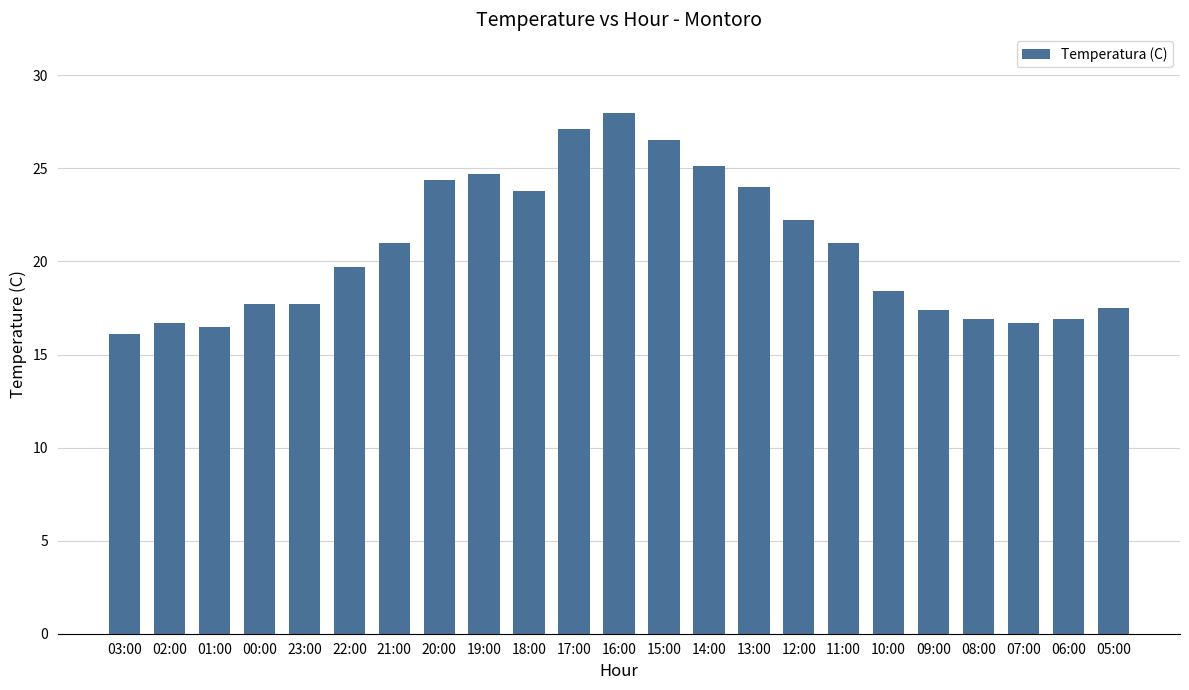

What is the change in value from 14:00 to 09:00?

-7.7